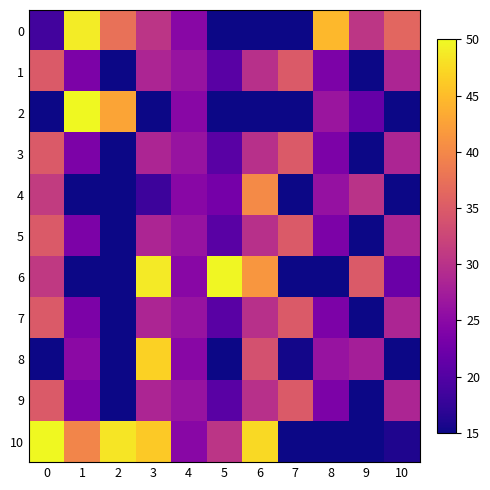

Reading left to right, extract all data points from this chart.

0: 0=18.6	1=49.0	2=37.5	3=30.4	4=24.7	5=7.1	6=7.1	7=2.0	8=44.5	9=30.6	10=36.2
1: 0=34.9	1=23.7	2=5.2	3=28.4	4=26.3	5=20.6	6=29.9	7=34.9	8=23.7	9=5.2	10=28.4
2: 0=0.0	1=50.0	2=42.8	3=10.1	4=24.7	5=8.5	6=8.6	7=14.9	8=26.6	9=21.7	10=14.3
3: 0=34.9	1=23.7	2=5.2	3=28.4	4=26.3	5=20.6	6=29.9	7=34.9	8=23.7	9=5.2	10=28.4
4: 0=31.1	1=6.3	2=14.3	3=18.2	4=24.7	5=22.9	6=40.3	7=9.4	8=26.0	9=30.1	10=1.4
5: 0=34.9	1=23.7	2=5.2	3=28.4	4=26.3	5=20.6	6=29.9	7=34.9	8=23.7	9=5.2	10=28.4
6: 0=30.9	1=7.9	2=2.3	3=48.9	4=24.7	5=49.8	6=41.5	7=15.0	8=4.1	9=35.0	10=22.1
7: 0=34.9	1=23.7	2=5.2	3=28.4	4=26.3	5=20.6	6=29.9	7=34.9	8=23.7	9=5.2	10=28.4
8: 0=5.3	1=25.0	2=0.7	3=46.8	4=24.7	5=12.5	6=33.8	7=15.3	8=26.3	9=27.7	10=8.7
9: 0=34.9	1=23.7	2=5.2	3=28.4	4=26.3	5=20.6	6=29.9	7=34.9	8=23.7	9=5.2	10=28.4
10: 0=50.0	1=39.7	2=48.4	3=46.0	4=24.7	5=30.4	6=47.5	7=3.6	8=9.2	9=1.3	10=16.1